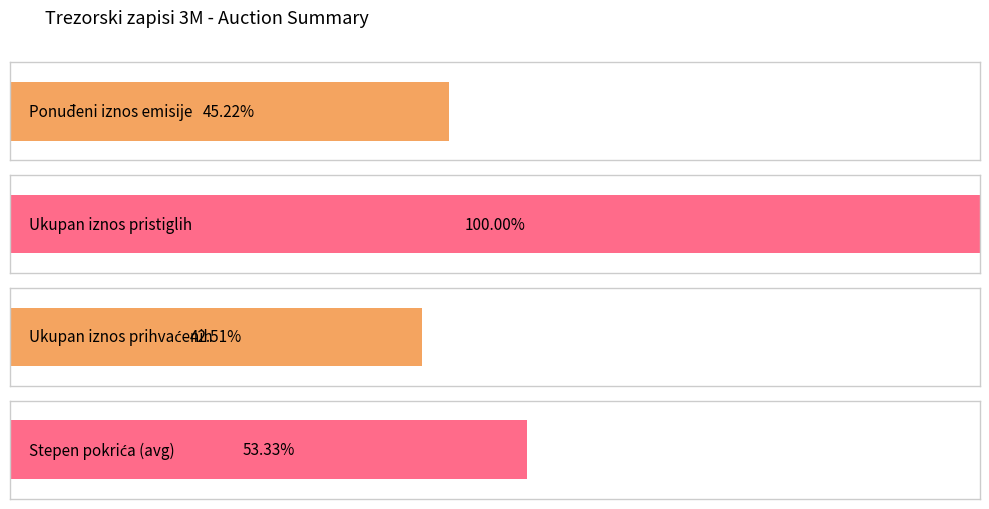

How many series are shown in this chart?

4